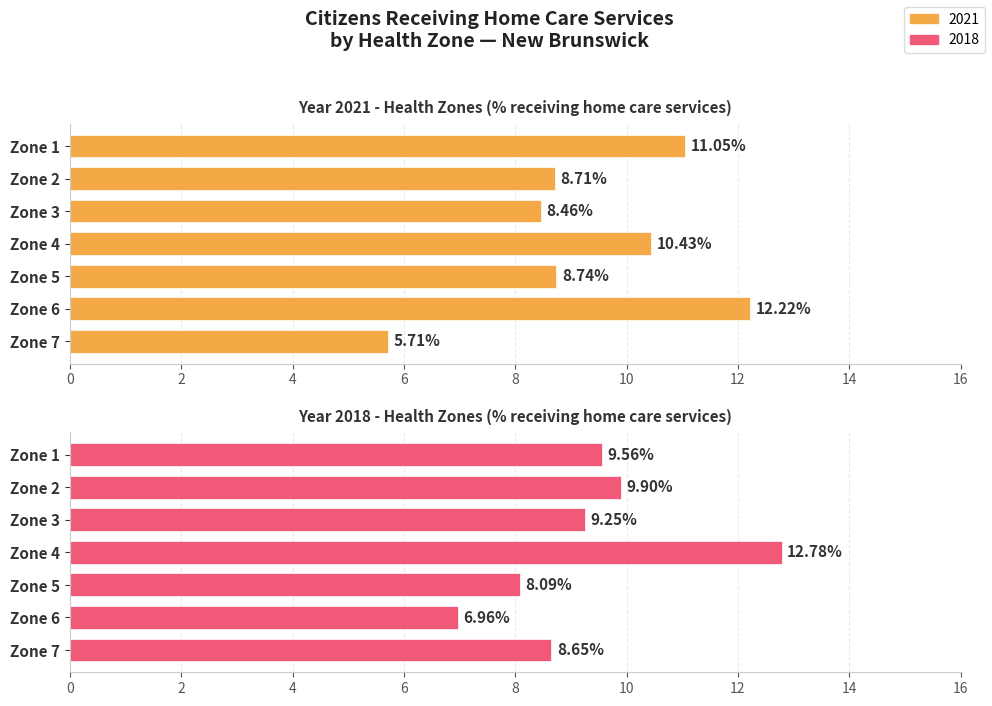

Is it true that 2018 equals 9.6 at Zone 1?

True